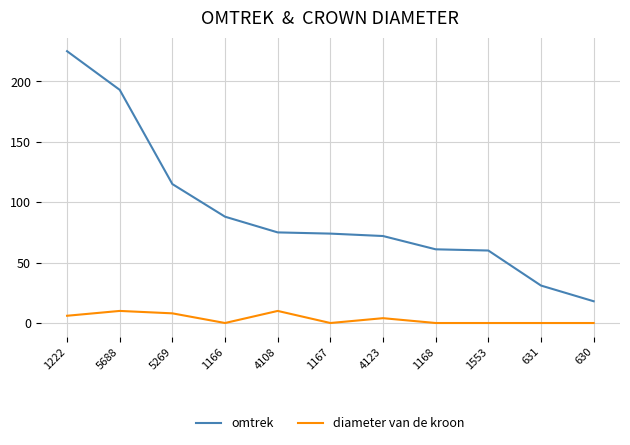

The value of diameter van de kroon at 4108 is 10. True or false?

True